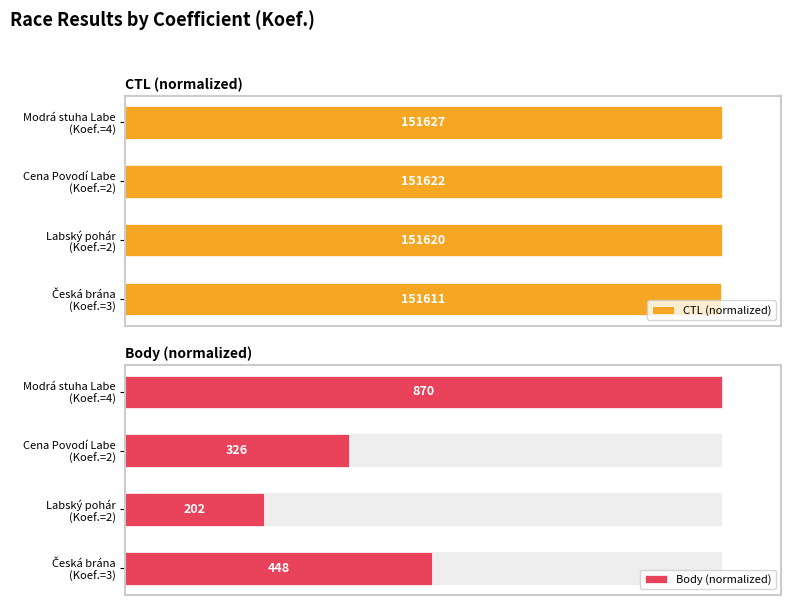

Count the number of data series in this chart.

2